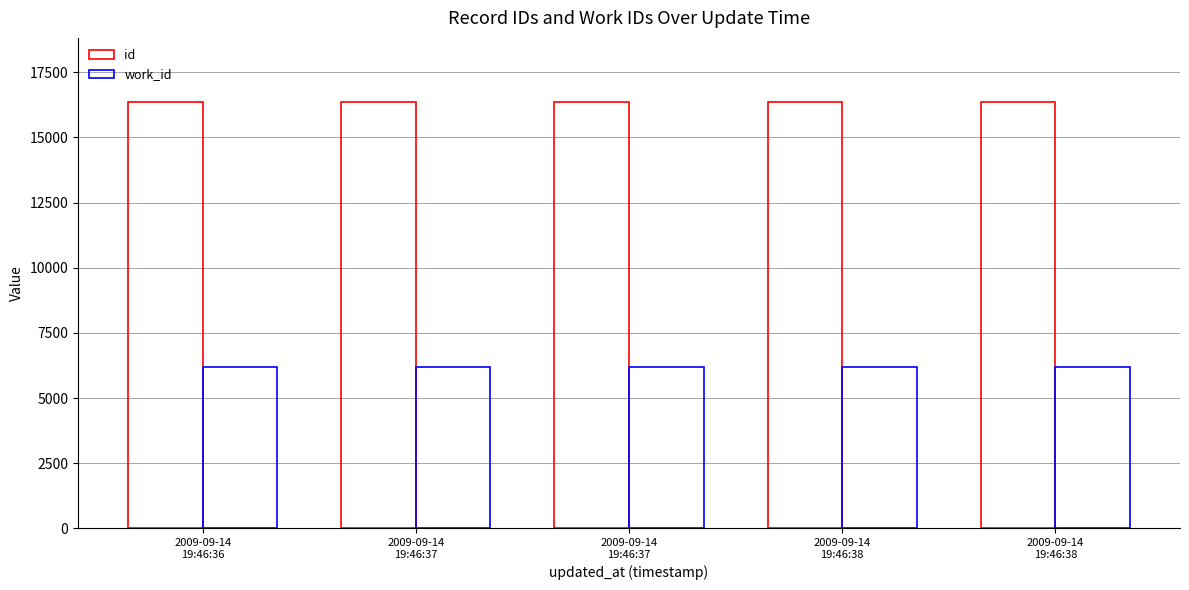

What is the label of the 4th bar from the left?

2009-09-14
19:46:38